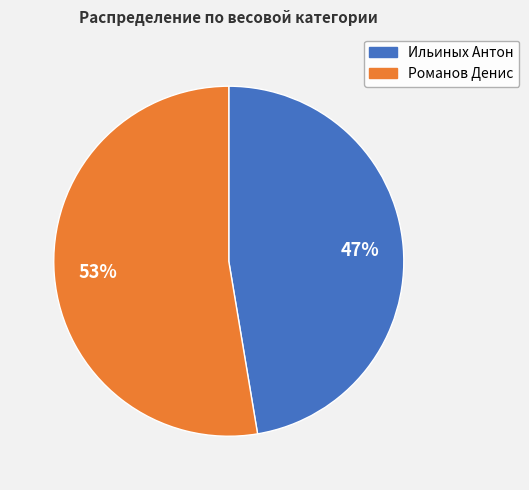

Which has a higher value, Ильиных Антон or Романов Денис?

Романов Денис